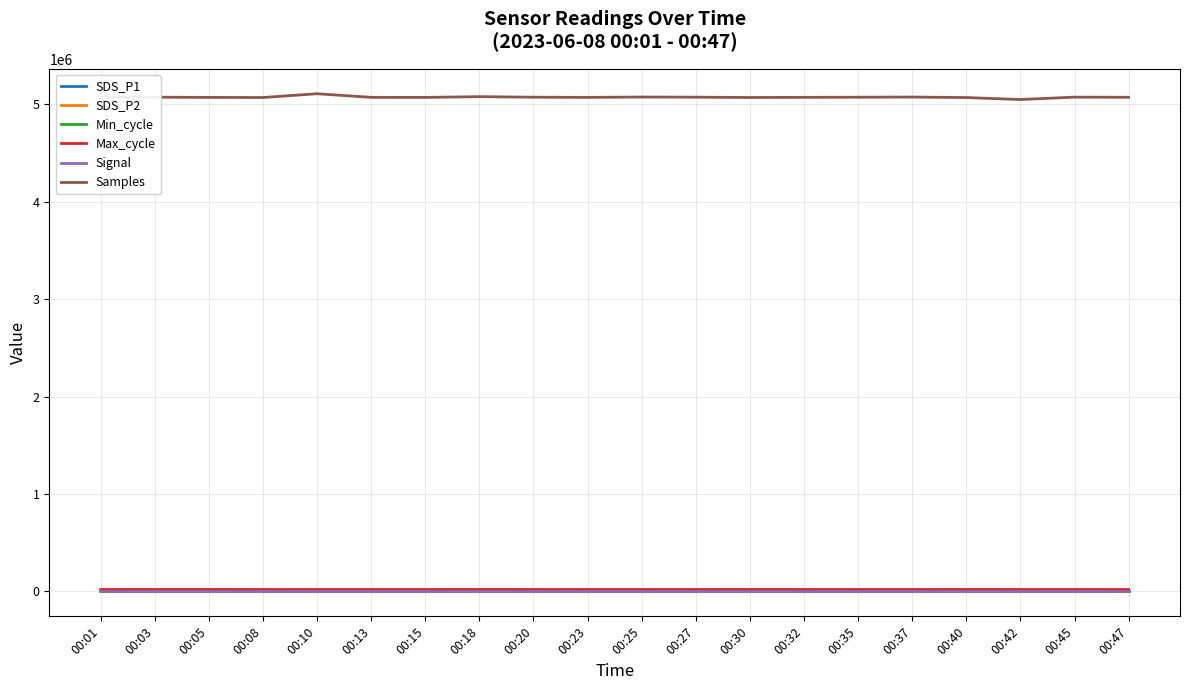

What is the maximum value shown in the chart?

5106457.0